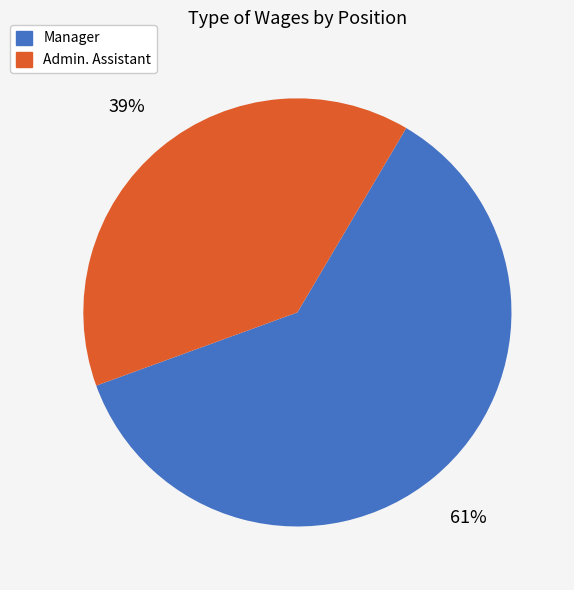

Does Admin. Assistant represent more than half of the total?

No